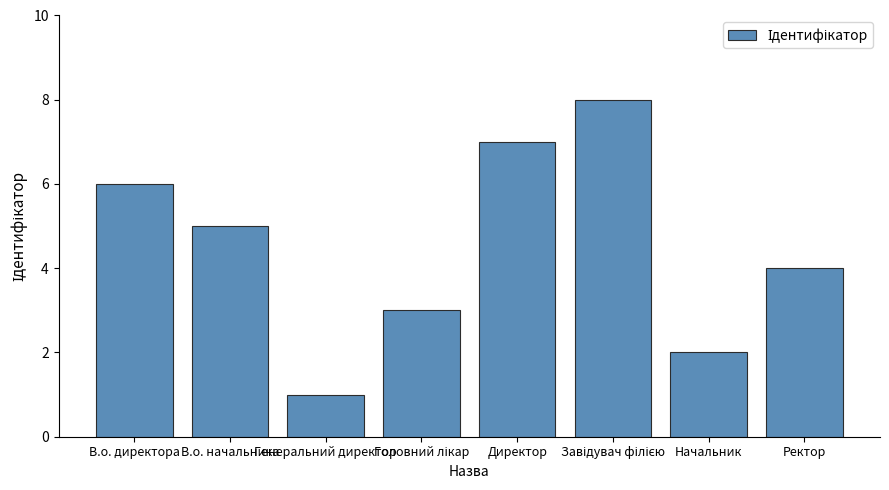

What is the difference between the second highest and second lowest values?

5